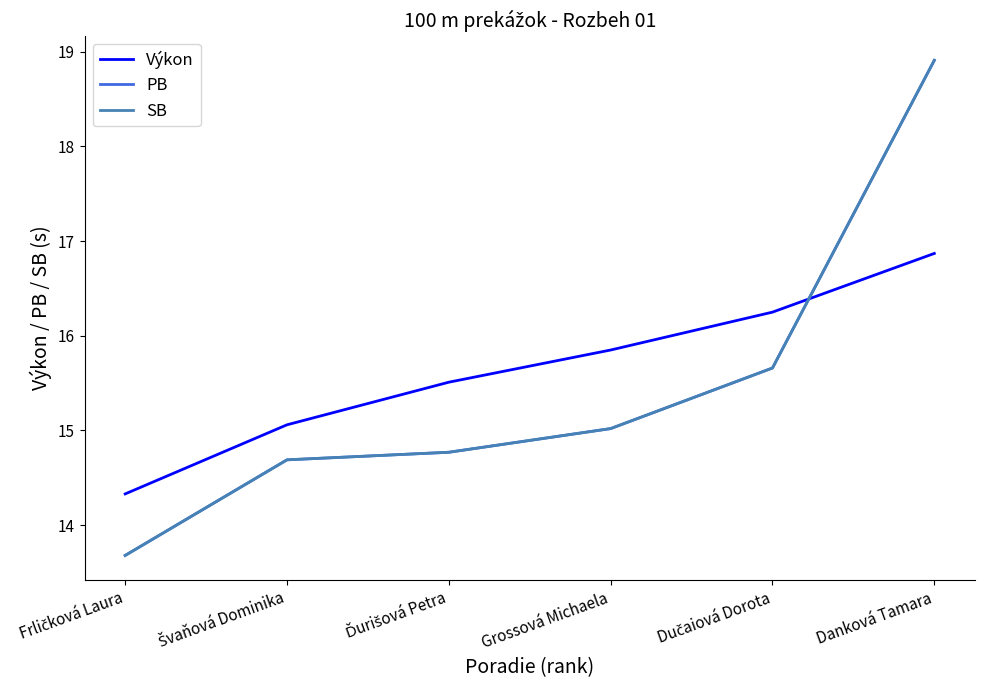

Does the chart display data point markers on the line(s)?

No